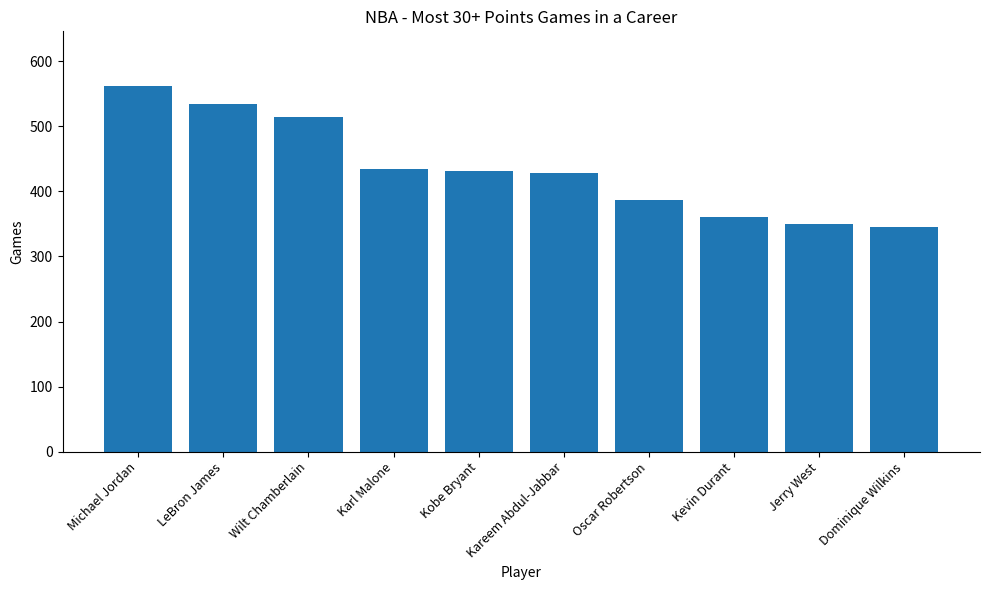

What is the maximum value shown in the chart?

562